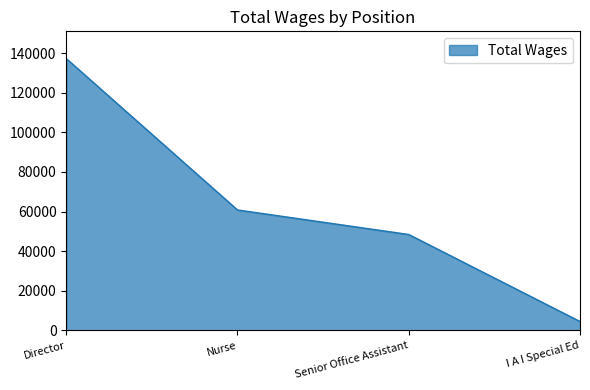

What is the sum of all values?

250937